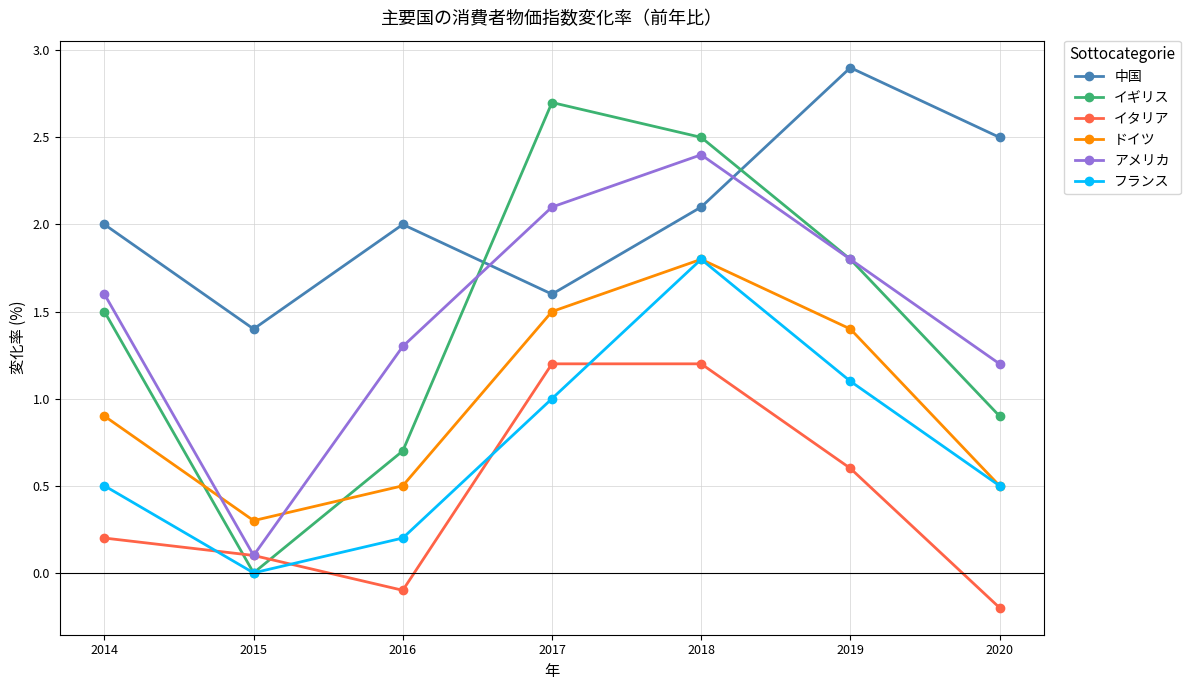

Which series has the largest total across all categories?

中国